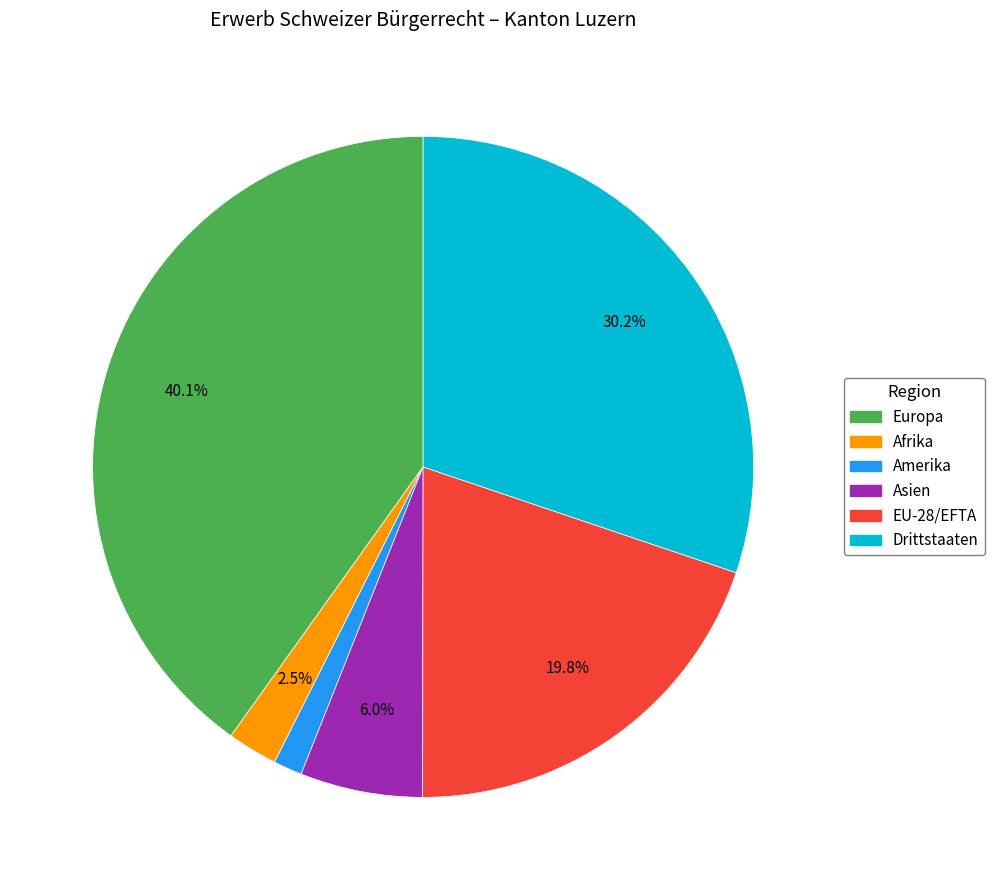

Does any single category account for the majority?

No